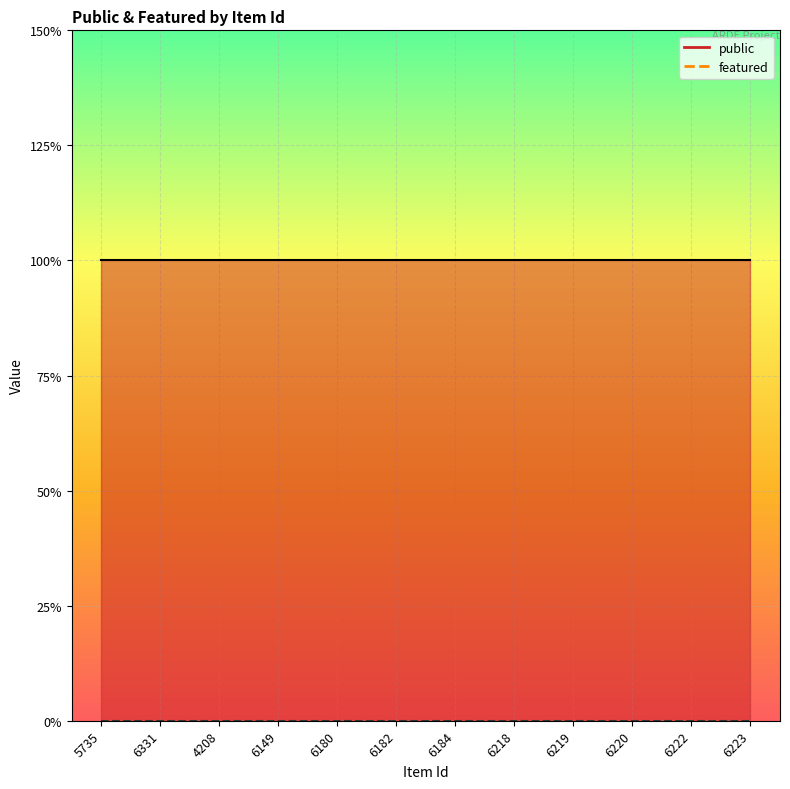

True or false: featured and public intersect in this chart.

False